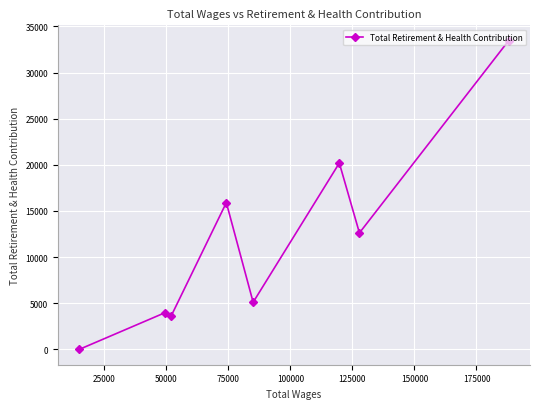

What is the maximum value shown in the chart?

33453